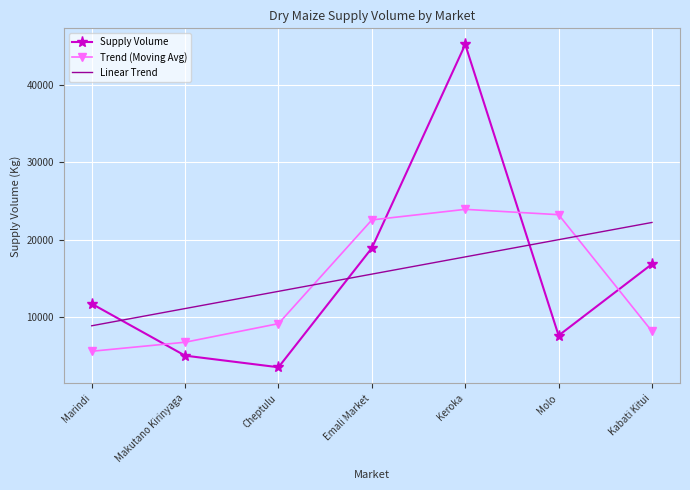

Rank the series at Kabati Kitui from highest to lowest value.

Linear Trend, Supply Volume, Trend (Moving Avg)